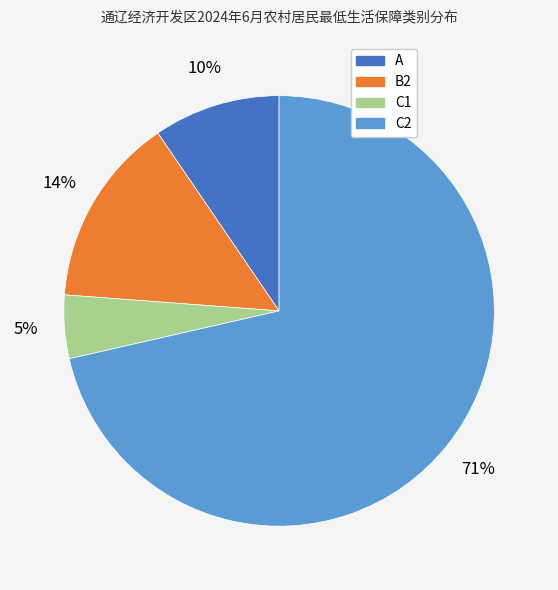

Between C1 and B2, which is larger?

B2